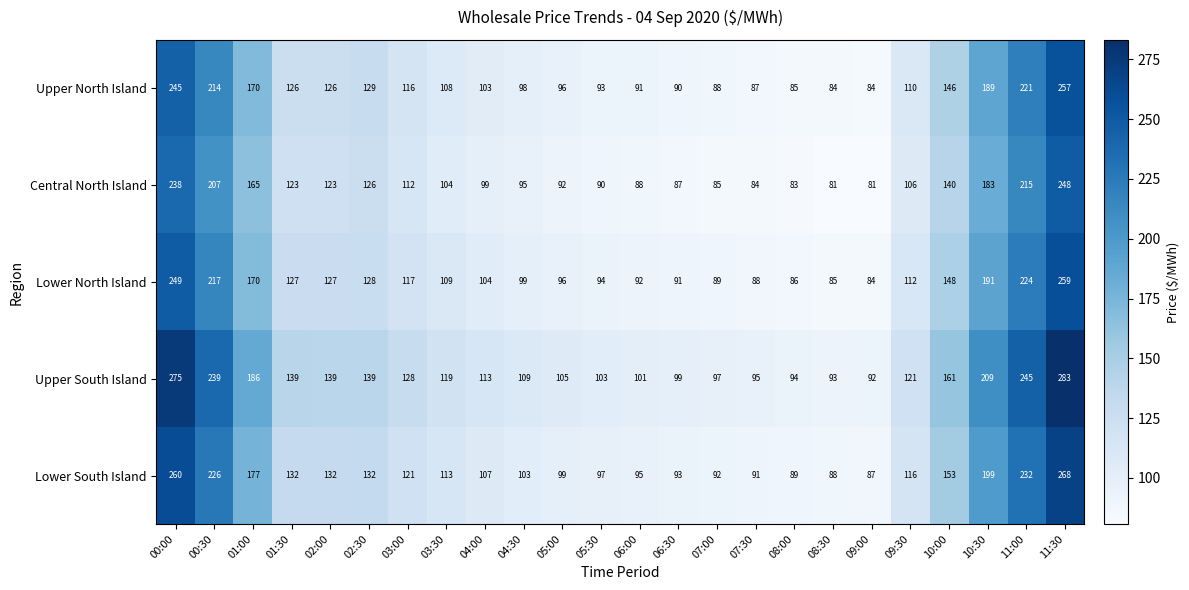

Rank the series at 08:30 from lowest to highest value.

Central North Island, Upper North Island, Lower North Island, Lower South Island, Upper South Island